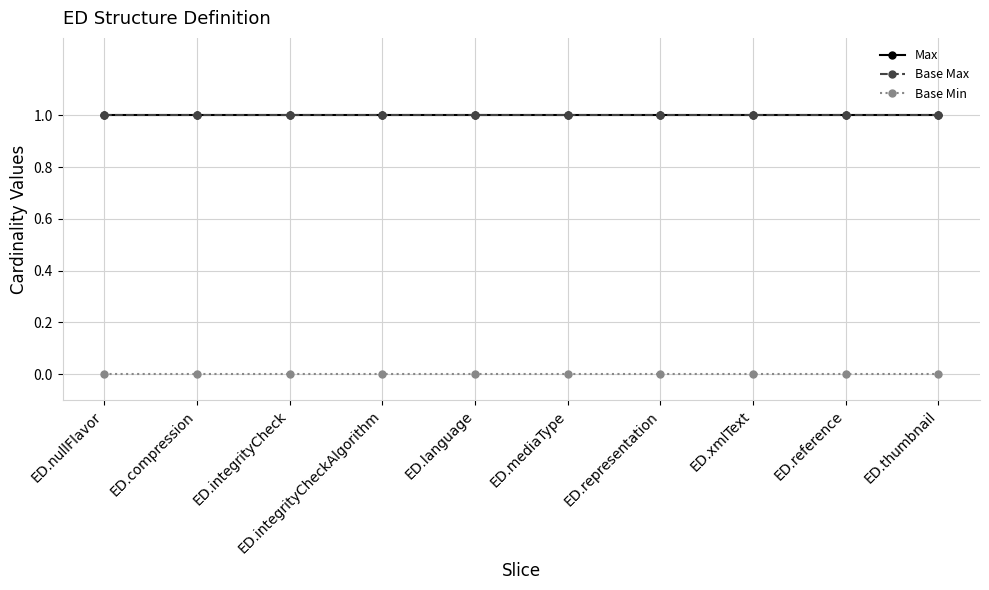

Is the value of Base Max at ED.representation greater than the value of Max at ED.mediaType?

No